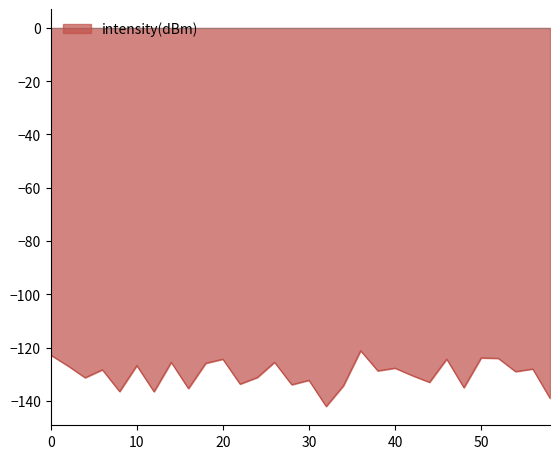

What is the smallest value displayed?

-142.1